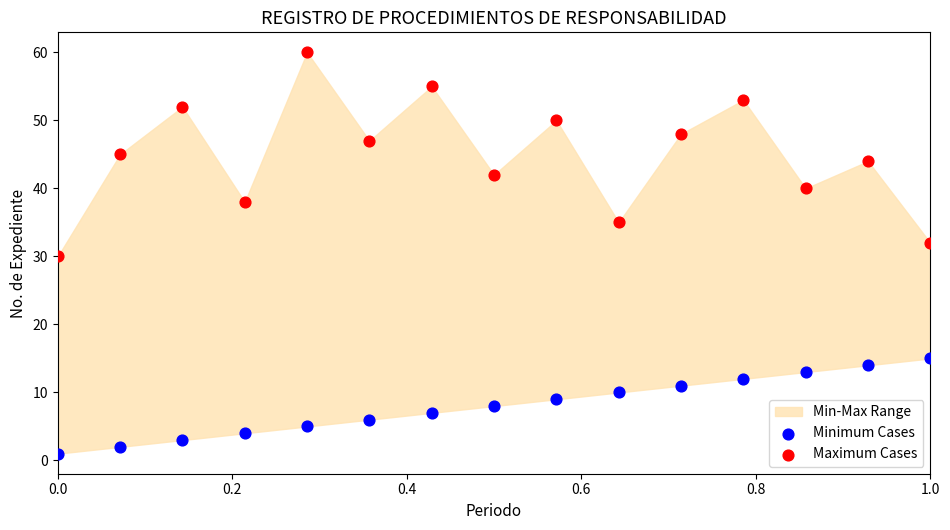

Which series reaches the maximum Y coordinate?

Maximum Cases